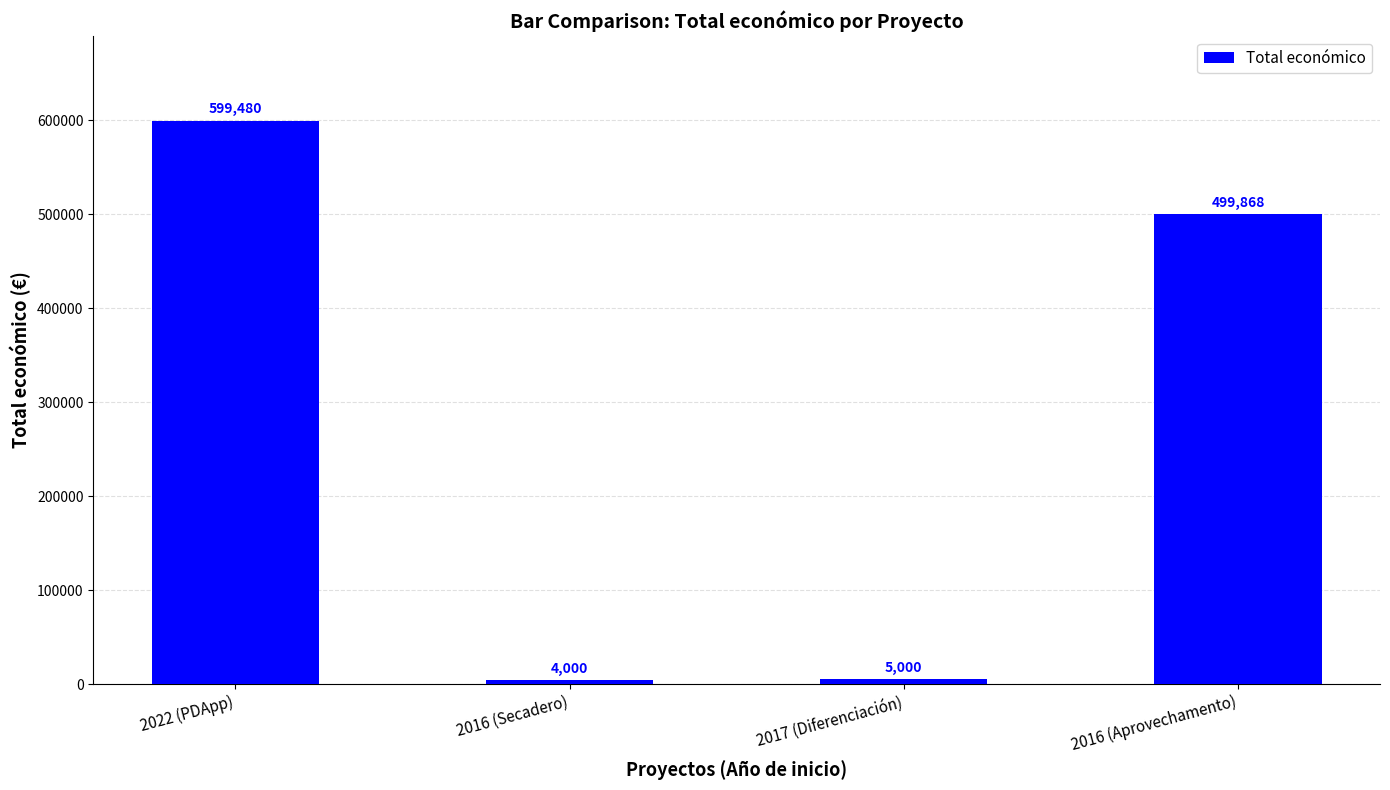

Rank the categories by value from highest to lowest.

2022 (PDApp), 2016 (Aprovechamento), 2017 (Diferenciación), 2016 (Secadero)